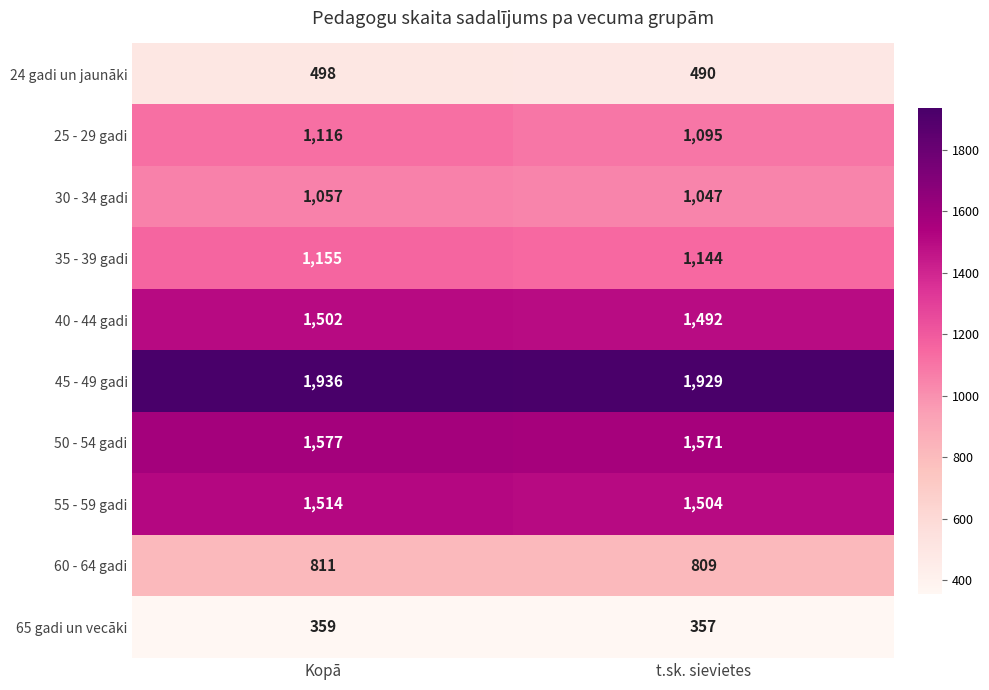

Which series has the largest total across all categories?

45 - 49 gadi